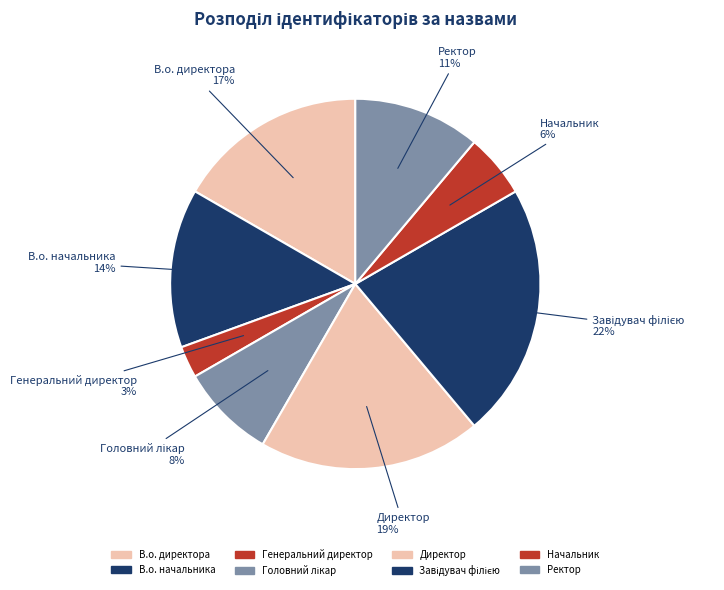

To the nearest percent, what is the difference between the largest and smallest slice percentages?

19%